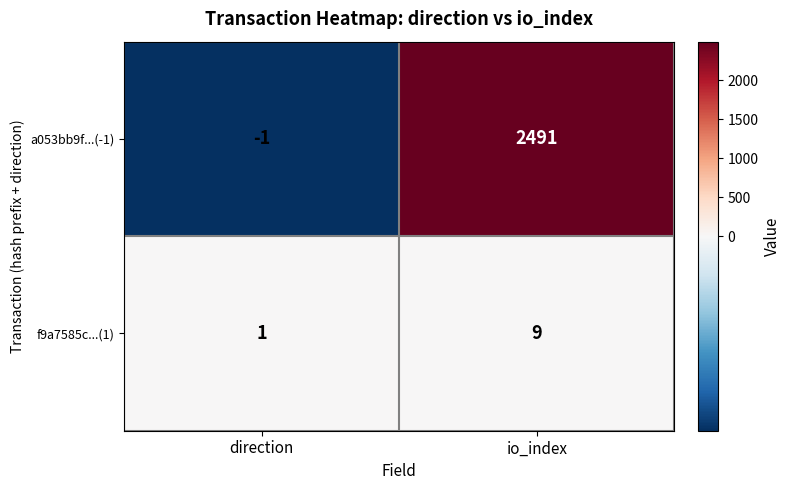

Rank the series by their average value, from lowest to highest.

f9a7585c...(1), a053bb9f...(-1)